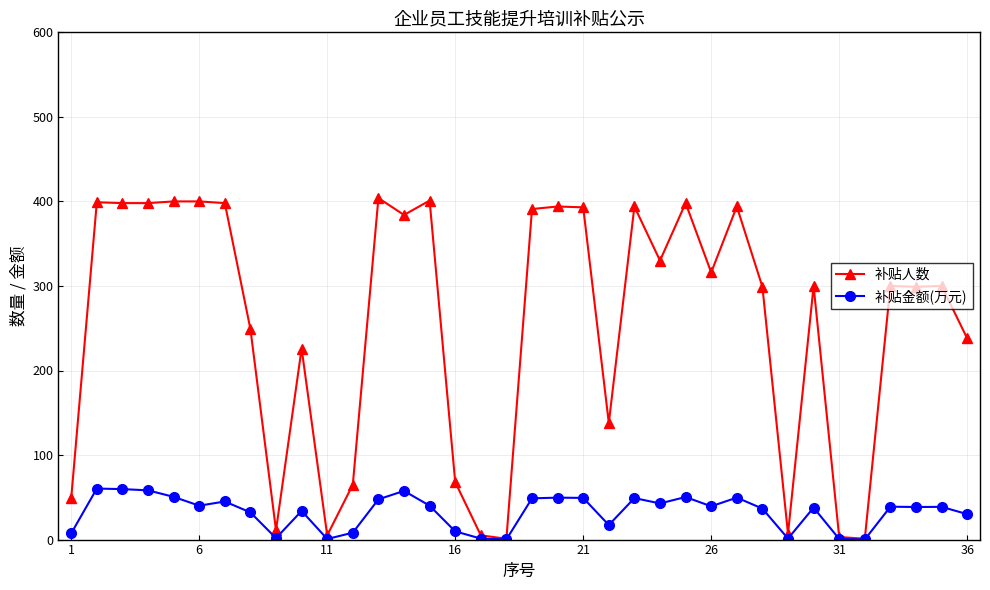

Count the number of data series in this chart.

2